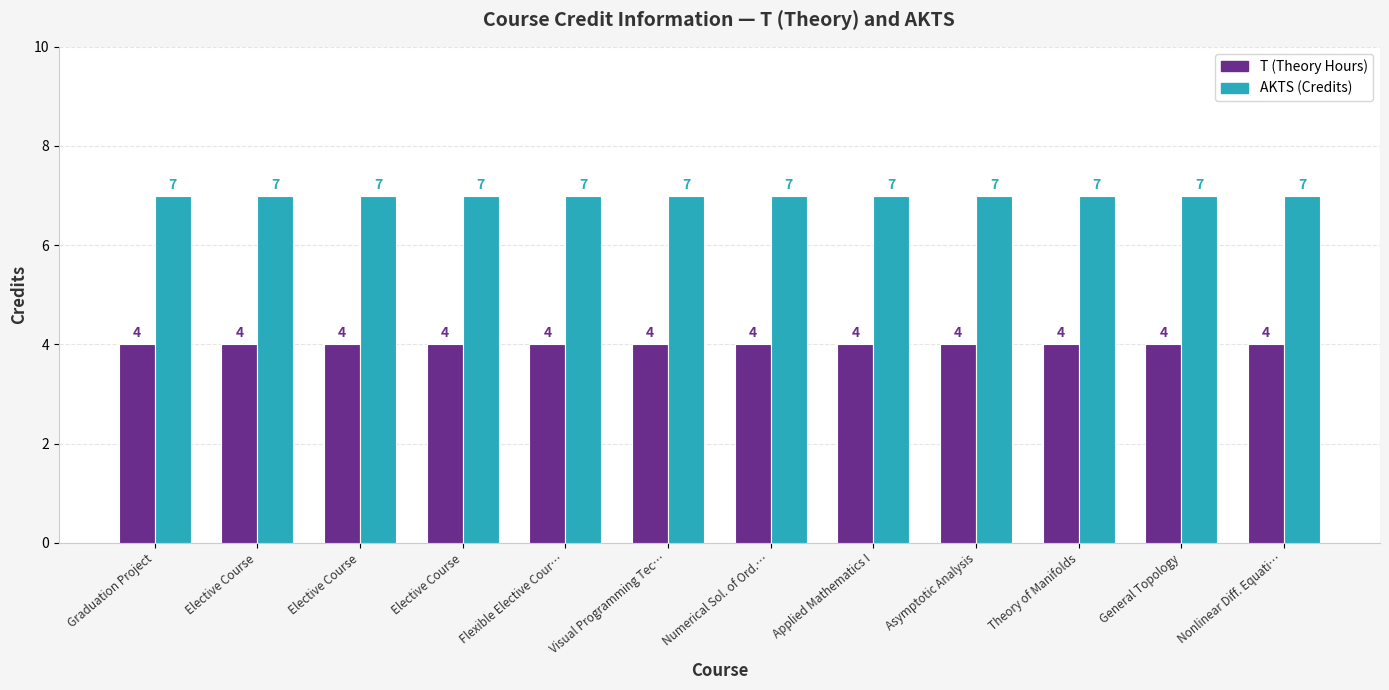

Does the chart contain any negative values?

No